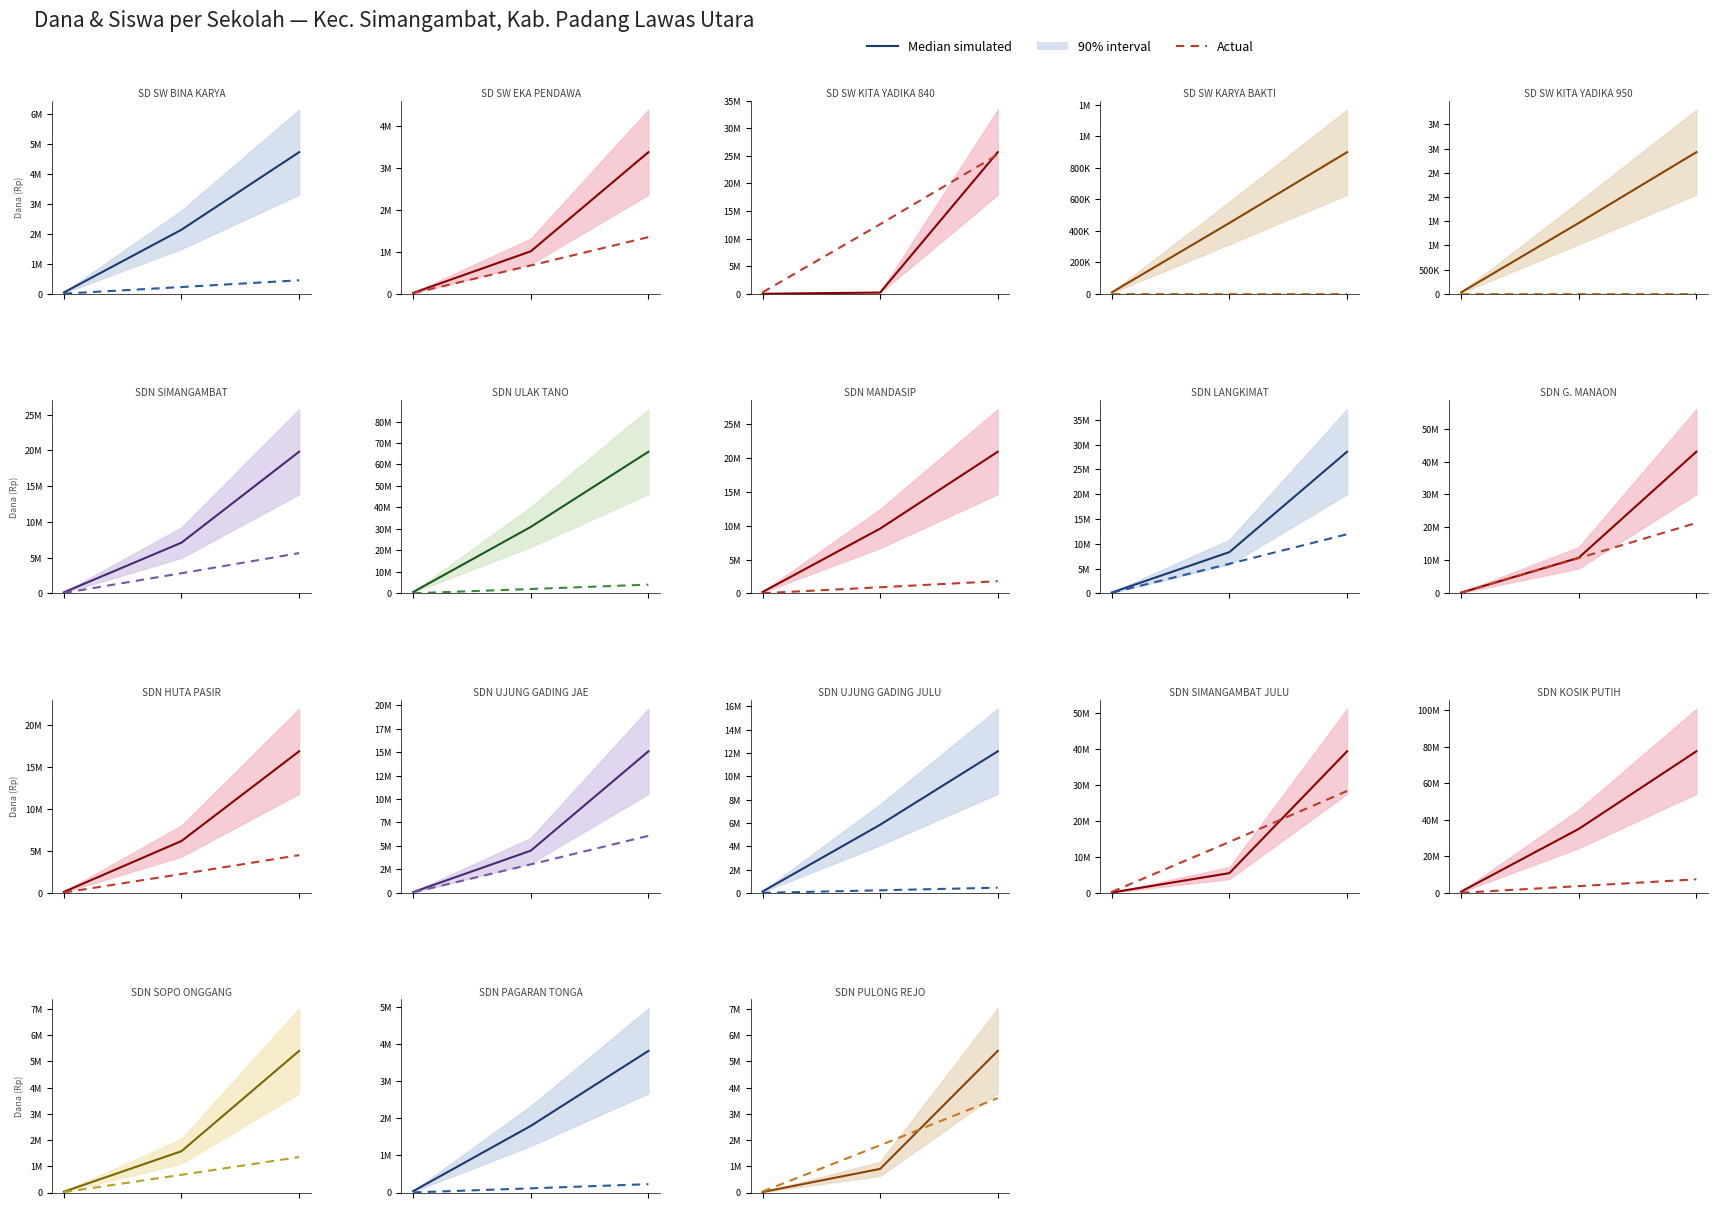

What is the sum of the Actual values at 1 and 0?

1836000